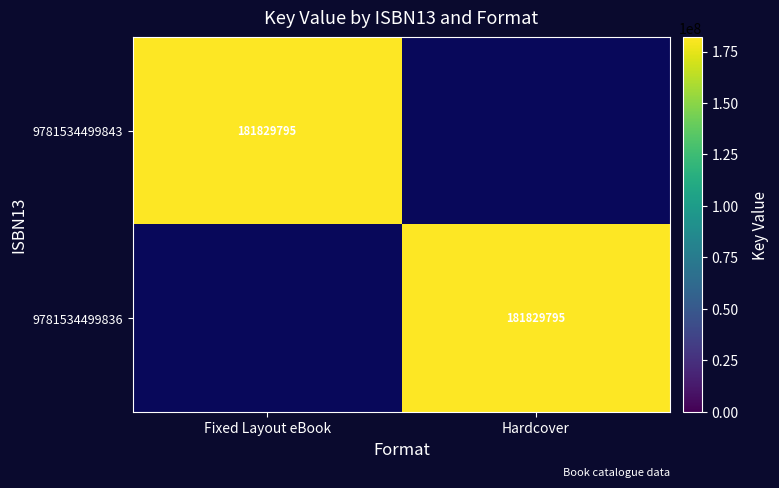

True or false: 9781534499836 has a value of 44006395 at Hardcover.

False